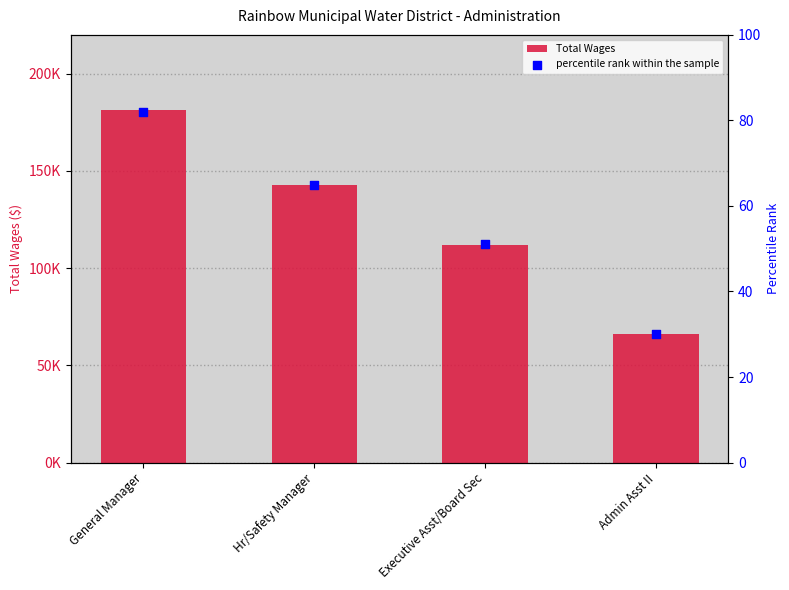

Which series has the largest total across all categories?

Total Wages